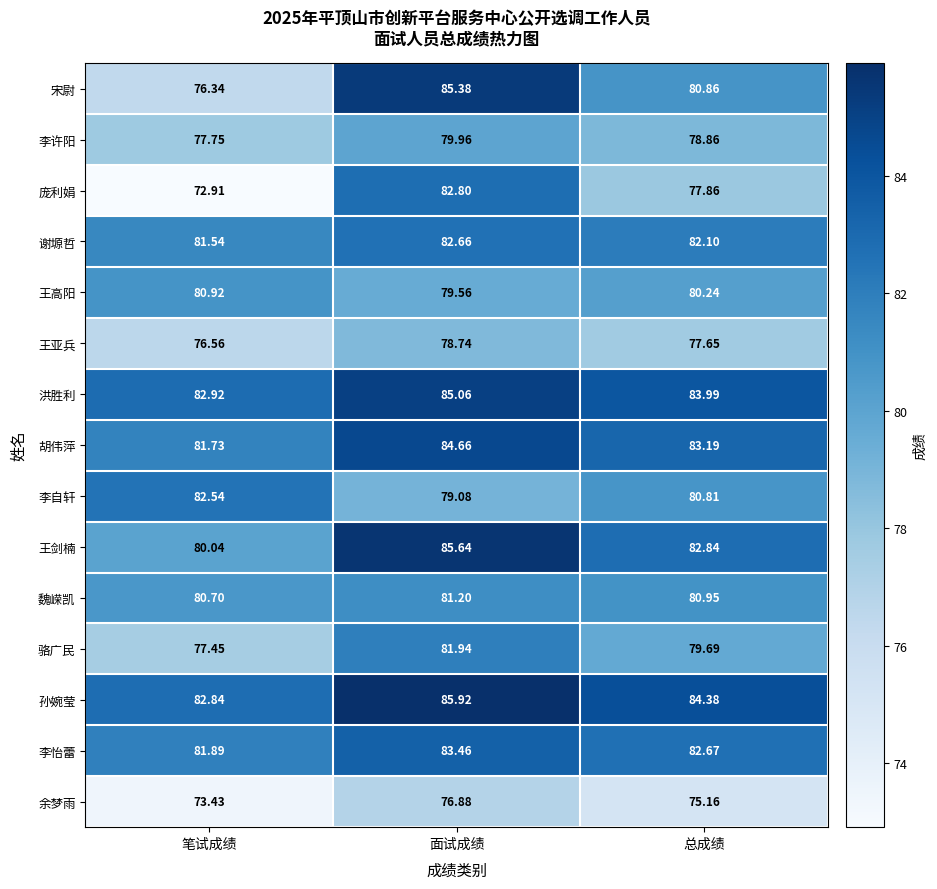

At which category is the sum across all series the highest?

面试成绩